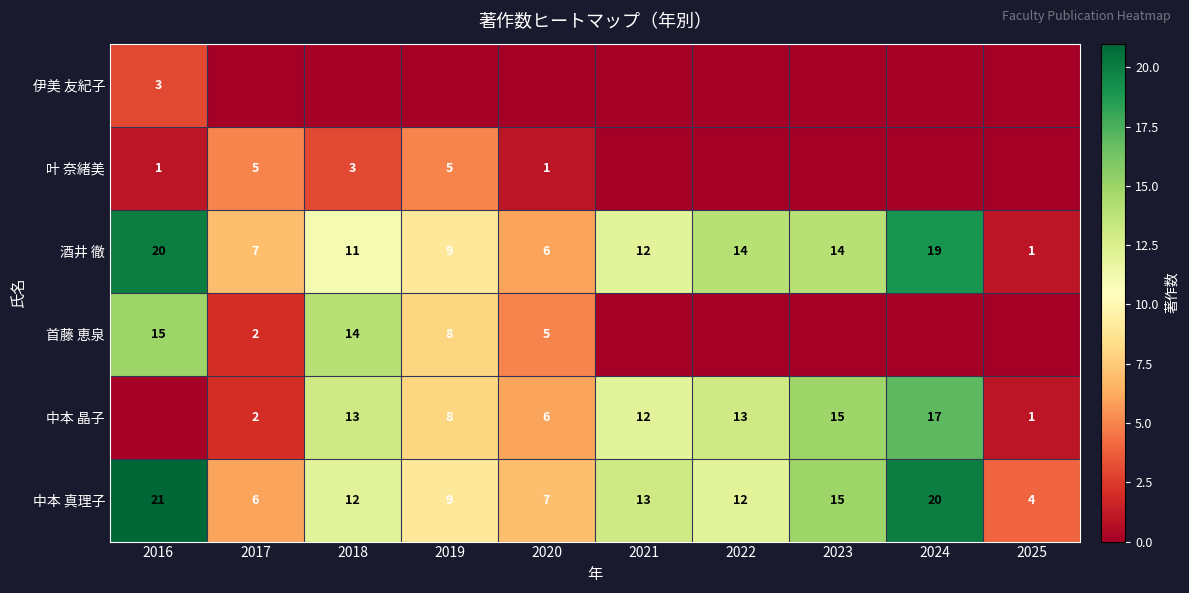

What is the total value across all series at 2018?

53